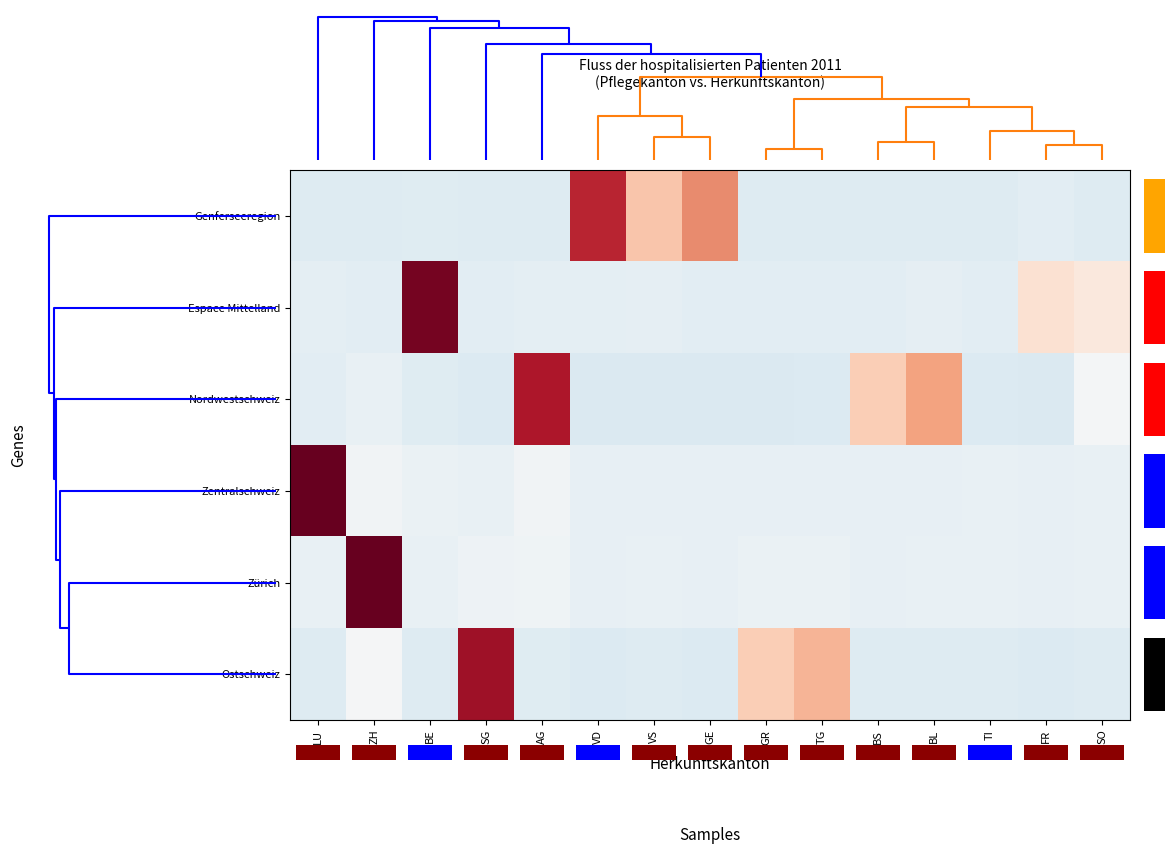

Reading left to right, what are all the values shown in this chart?

Genferseeregion: LU=-0.5	ZH=-0.5	BE=-0.5	SG=-0.5	AG=-0.5	VD=2.8	VS=1.0	GE=1.8	GR=-0.5	TG=-0.5	BS=-0.5	BL=-0.5	TI=-0.5	FR=-0.4	SO=-0.5
Espace Mittelland: LU=-0.4	ZH=-0.4	BE=3.6	SG=-0.4	AG=-0.4	VD=-0.4	VS=-0.3	GE=-0.4	GR=-0.4	TG=-0.4	BS=-0.4	BL=-0.3	TI=-0.4	FR=0.6	SO=0.4
Nordwestschweiz: LU=-0.4	ZH=-0.3	BE=-0.4	SG=-0.5	AG=3.0	VD=-0.5	VS=-0.5	GE=-0.5	GR=-0.5	TG=-0.5	BS=0.9	BL=1.5	TI=-0.5	FR=-0.5	SO=-0.1
Zentralschweiz: LU=3.7	ZH=-0.1	BE=-0.3	SG=-0.3	AG=-0.1	VD=-0.3	VS=-0.3	GE=-0.3	GR=-0.3	TG=-0.3	BS=-0.3	BL=-0.3	TI=-0.3	FR=-0.3	SO=-0.3
Zürich: LU=-0.3	ZH=3.7	BE=-0.3	SG=-0.2	AG=-0.2	VD=-0.3	VS=-0.3	GE=-0.3	GR=-0.3	TG=-0.3	BS=-0.3	BL=-0.3	TI=-0.3	FR=-0.3	SO=-0.3
Ostschweiz: LU=-0.5	ZH=-0.0	BE=-0.5	SG=3.2	AG=-0.4	VD=-0.5	VS=-0.5	GE=-0.5	GR=0.9	TG=1.3	BS=-0.5	BL=-0.5	TI=-0.5	FR=-0.5	SO=-0.5